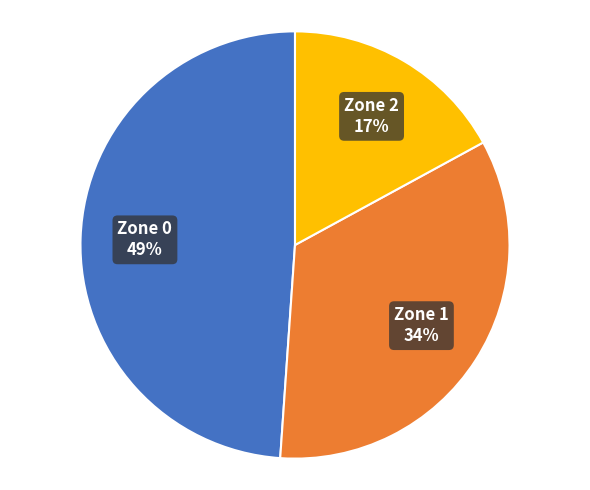

Does any single category account for the majority?

No